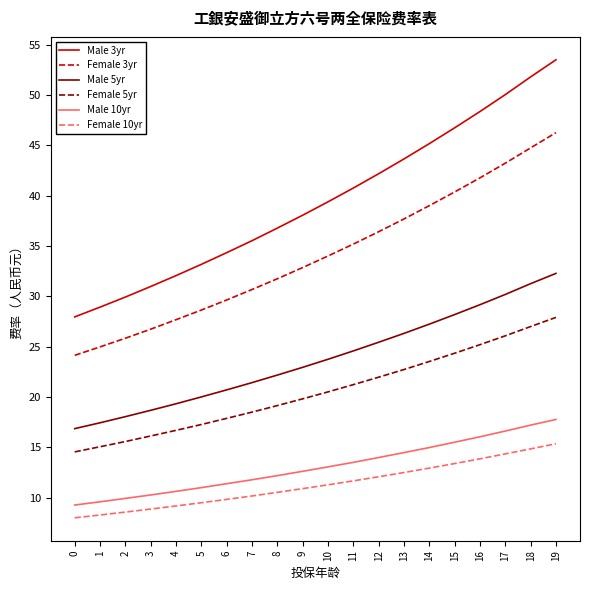

Does the chart display data point markers on the line(s)?

No